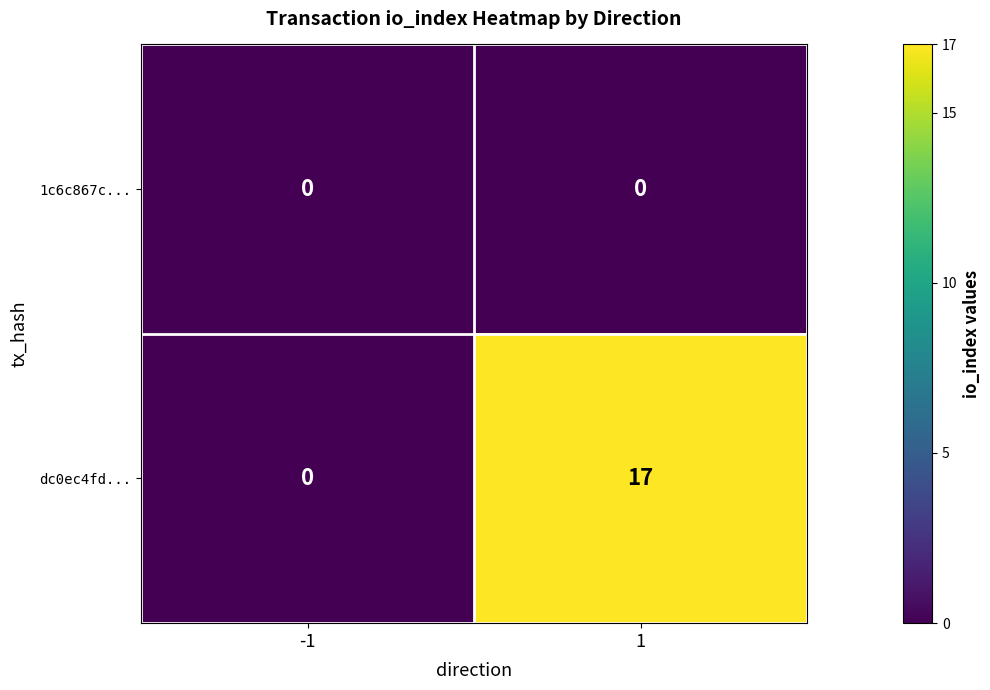

What is the maximum value for dc0ec4fd...?

17